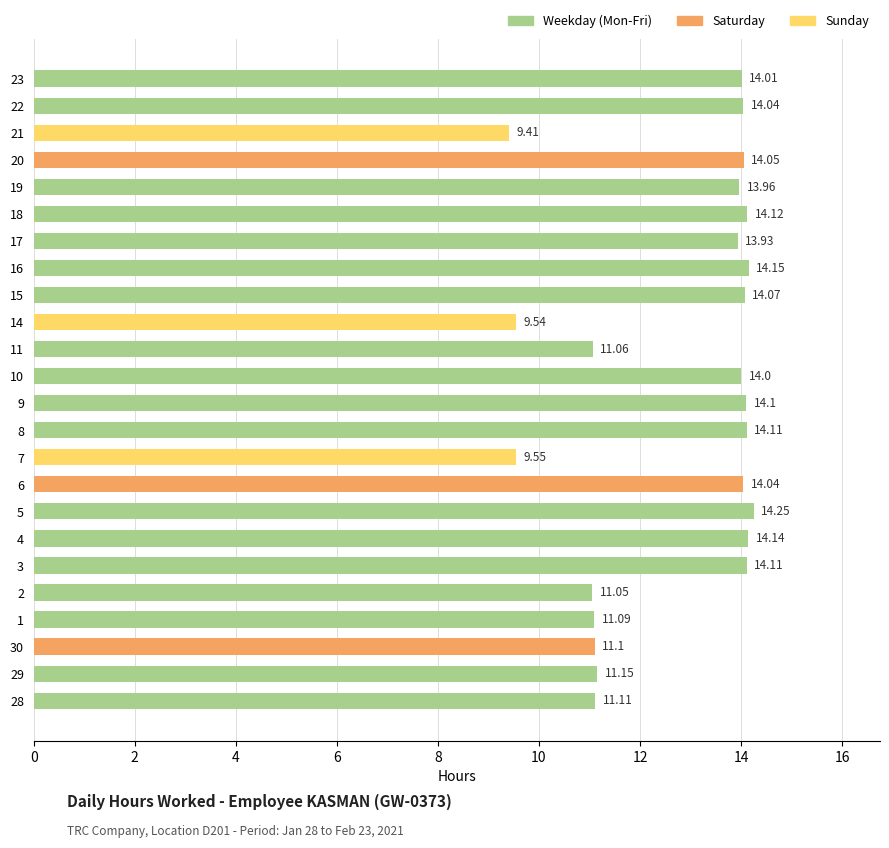

Does the chart contain any negative values?

No